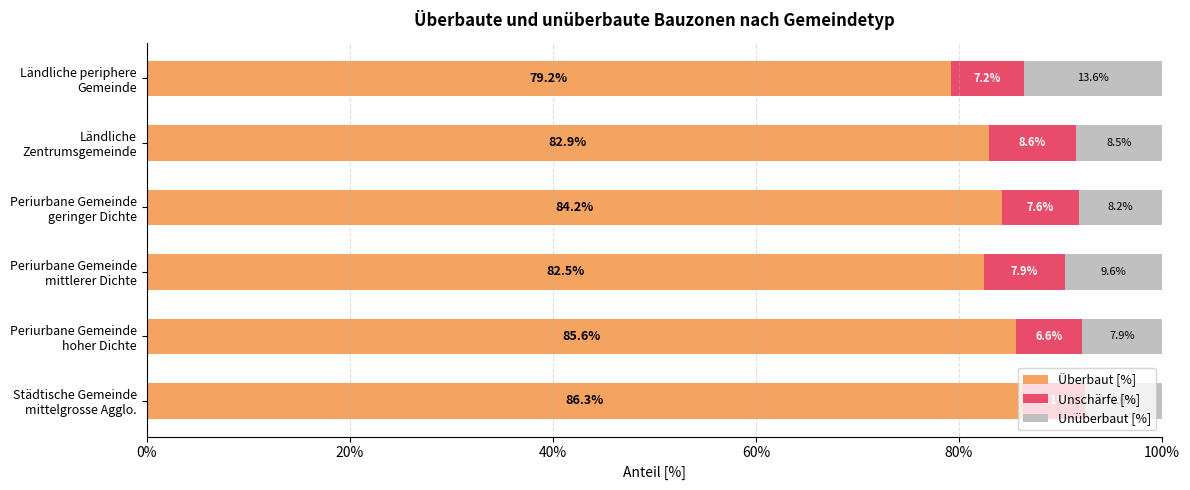

Reading left to right, extract all data points from this chart.

Überbaut [%]: 0.9	0.9	0.8	0.8	0.8	0.8
Unschärfe [%]: 0.1	0.1	0.1	0.1	0.1	0.1
Unüberbaut [%]: 0.1	0.1	0.1	0.1	0.1	0.1